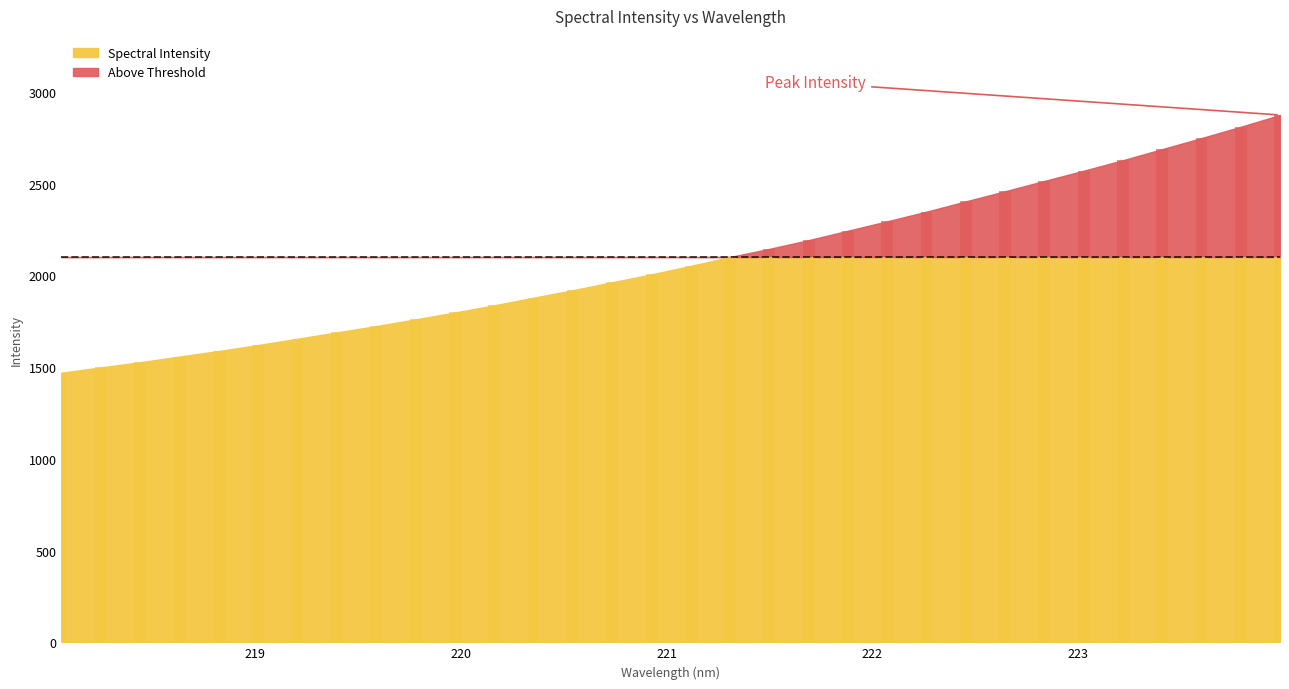

Reading right to left, extract all data points from this chart.

223.9802=2874.2	223.7895=2810.1	223.5987=2748.4	223.408=2688.2	223.2172=2627.9	223.0264=2570.4	222.8355=2515.0	222.6447=2458.7	222.4538=2403.5	222.263=2347.4	222.0721=2294.8	221.8812=2243.5	221.6902=2192.2	221.4993=2144.7	221.3083=2100.3	221.1174=2051.8	220.9264=2005.5	220.7354=1962.7	220.5444=1919.3	220.3533=1878.3	220.1623=1836.7	219.9712=1797.7	219.7801=1760.1	219.589=1723.5	219.3979=1689.3	219.2067=1654.6	219.0156=1620.3	218.8244=1588.1	218.6332=1557.6	218.442=1526.6	218.2508=1498.4	218.0596=1469.6